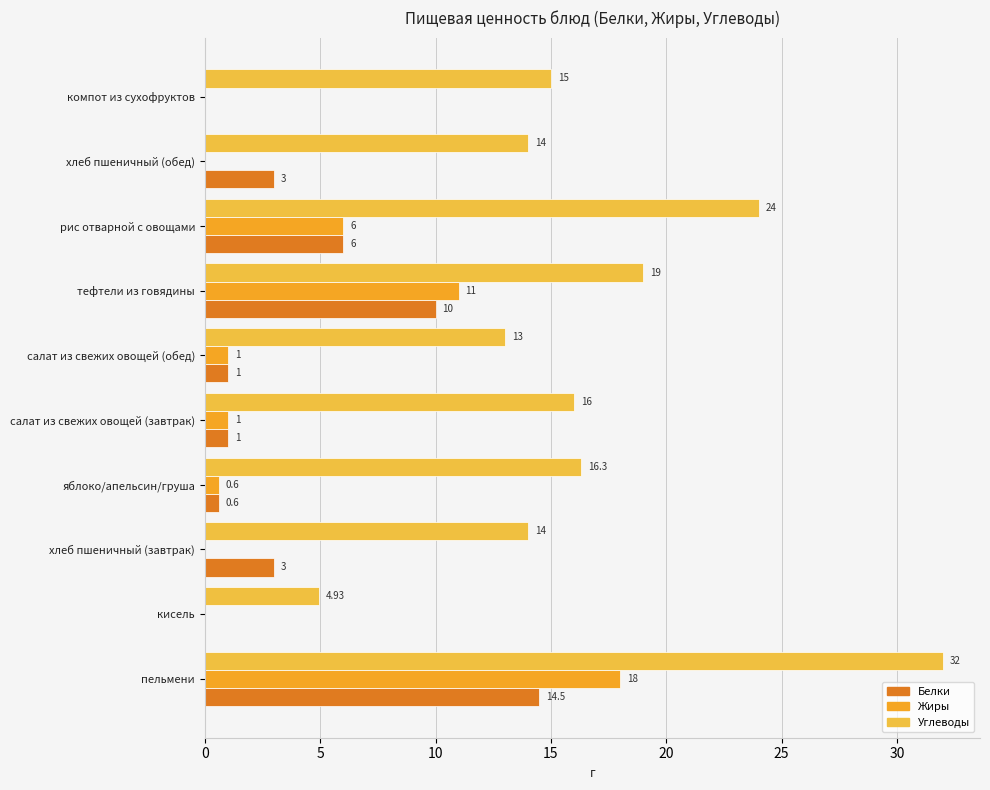

Count the number of categories in the chart.

10